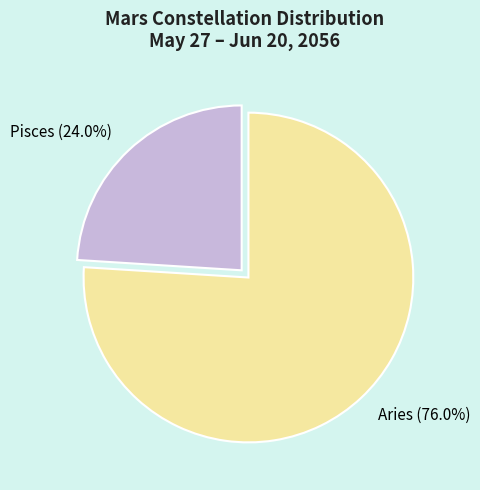

To the nearest percent, what percentage of the pie is Aries?

76%